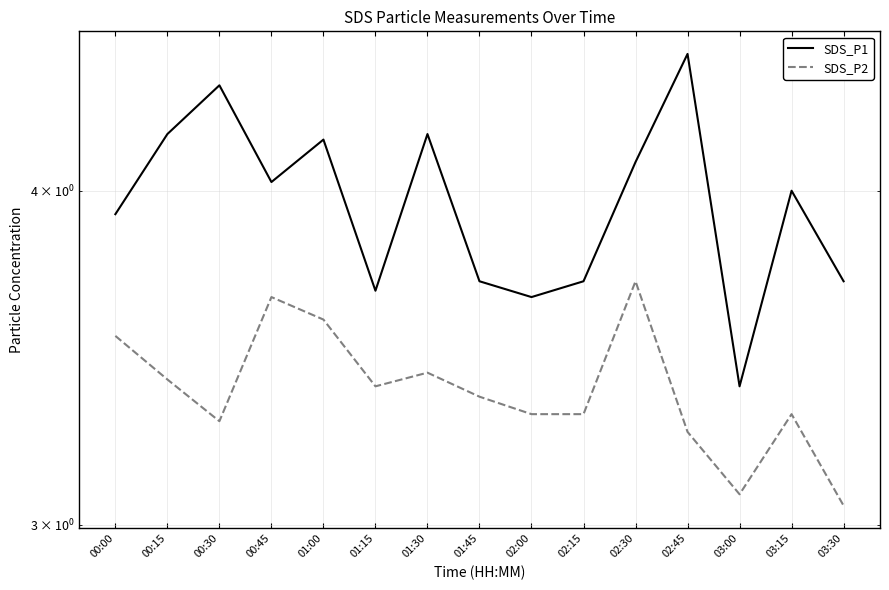

True or false: SDS_P1 has more than 1 points higher than both neighbors.

True